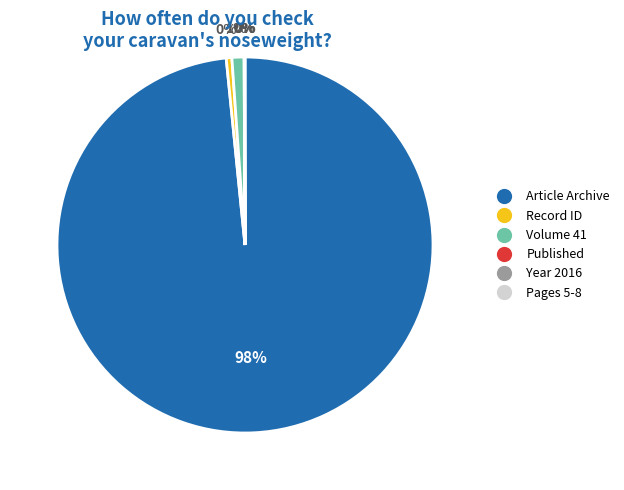

To the nearest percent, what is the average slice percentage?

17%